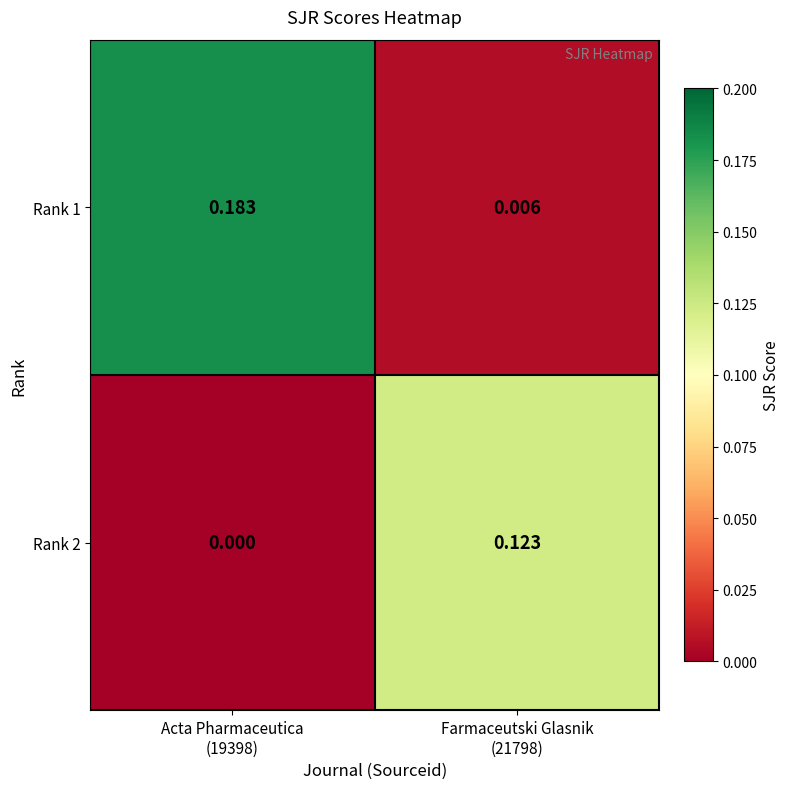

Reading left to right, transcribe all the data shown in this chart.

Rank 1: Acta Pharmaceutica
(19398)=0.2	Farmaceutski Glasnik
(21798)=0.0
Rank 2: Acta Pharmaceutica
(19398)=0.0	Farmaceutski Glasnik
(21798)=0.1